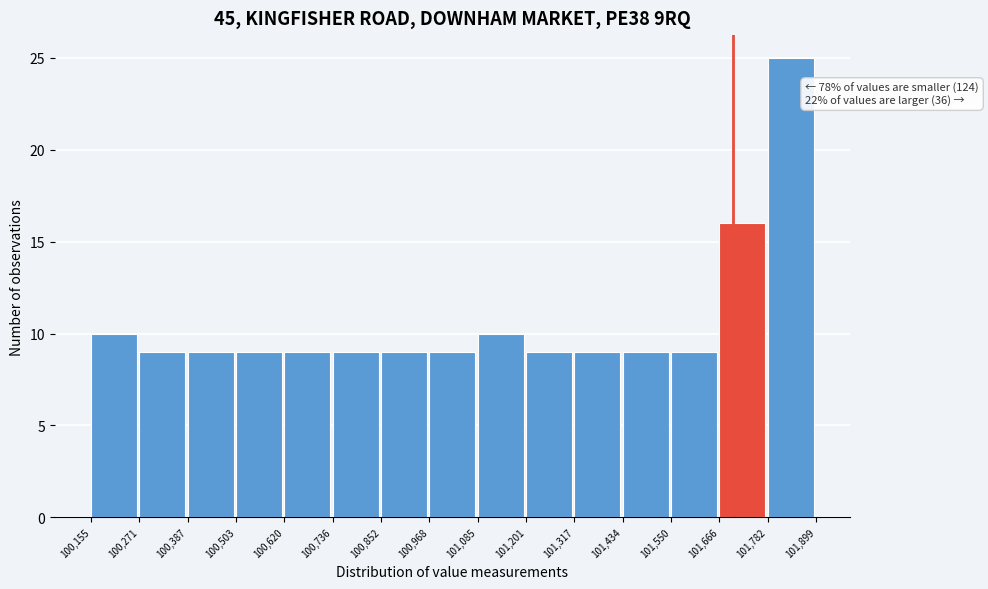

Over which range of the x-axis is the bar tallest?

101,782 to 101,899